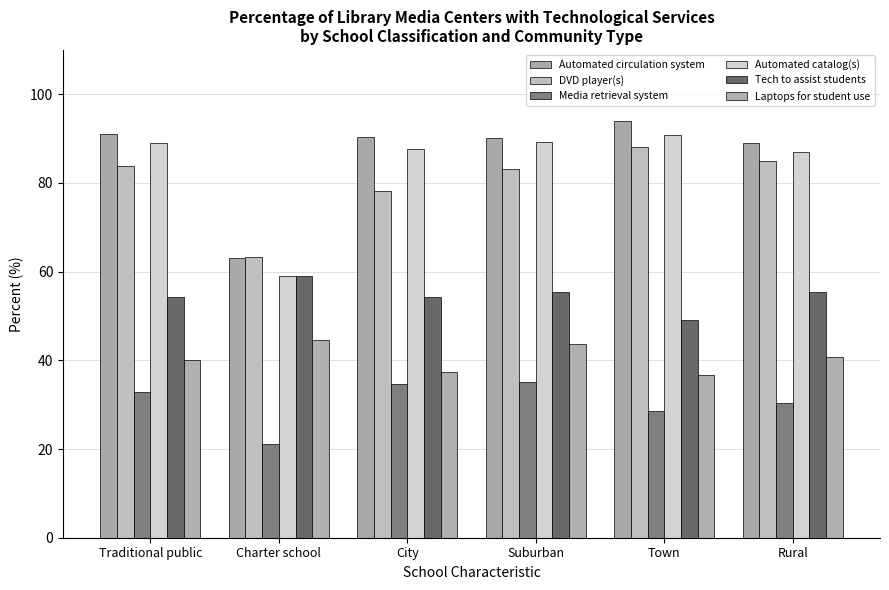

How many series are shown in this chart?

6